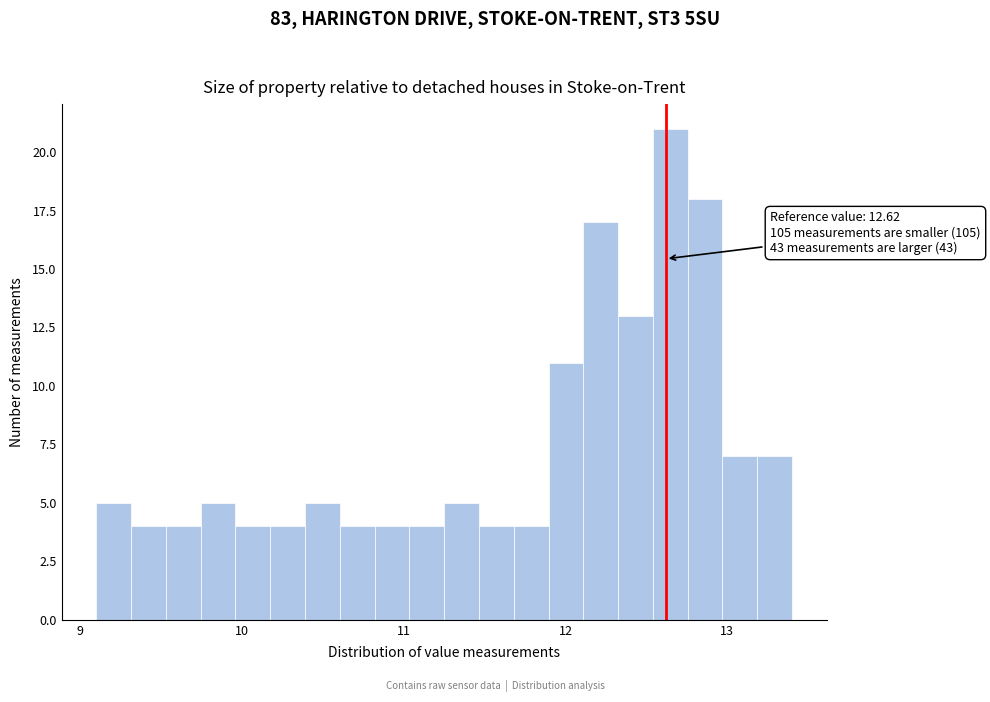

Around what value on the x-axis is the tallest bar? Give the approximate position of its centre, as read against the axis.

12.6